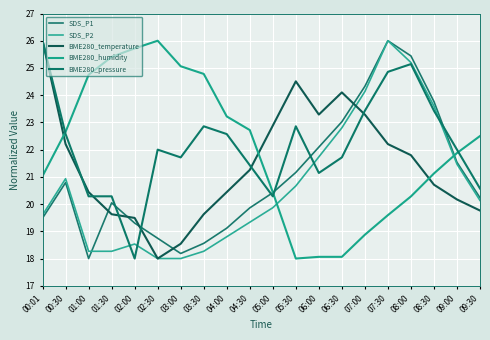

What is the sum of all BME280_humidity values?

440.2